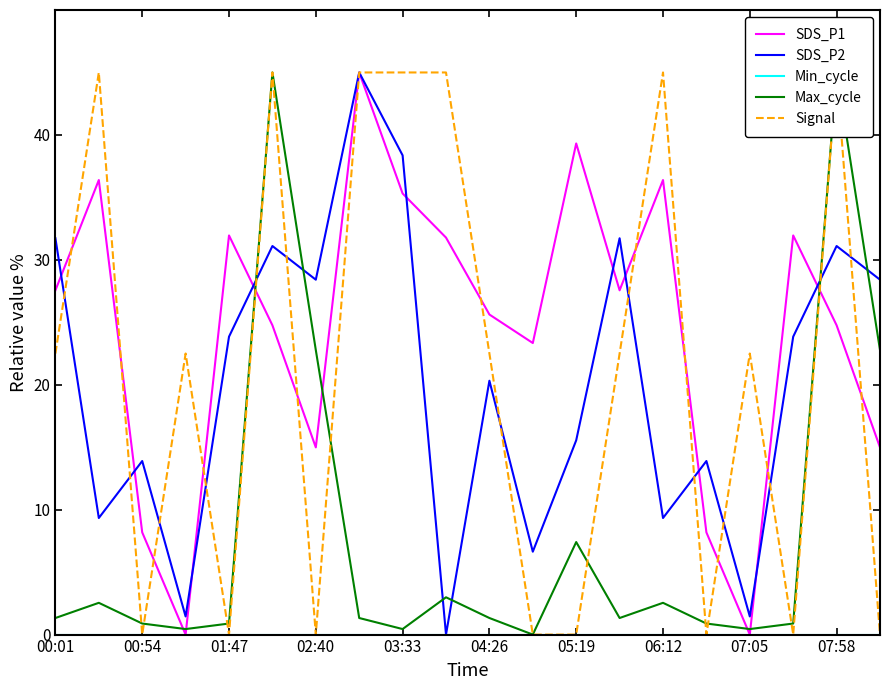

True or false: SDS_P1 has a value of 57.6 at 06:12.

False